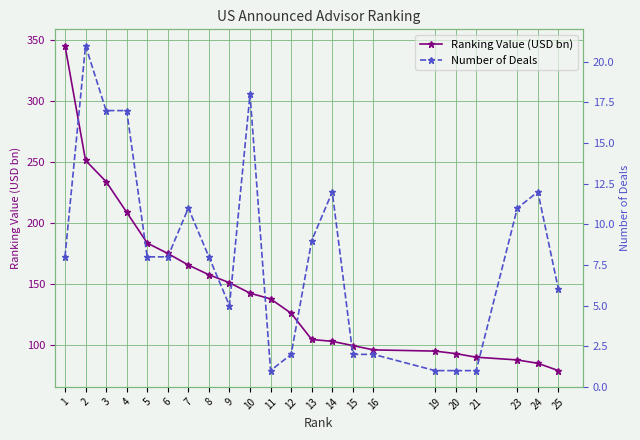

Which series has the widest spread of values?

Ranking Value (USD bn)